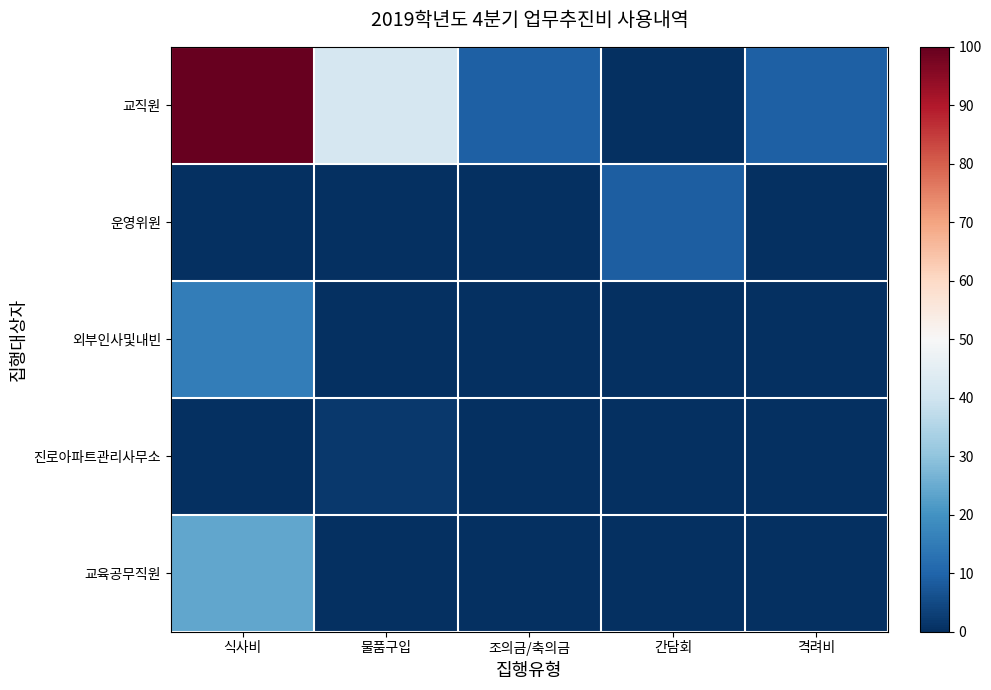

At which category does the chart reach its peak across all series?

식사비